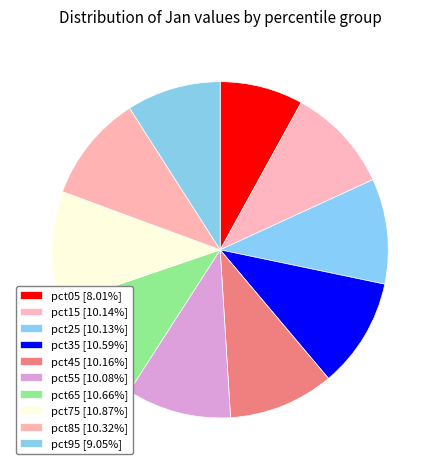

Combined, do pct55 and pct35 account for over 50%?

No